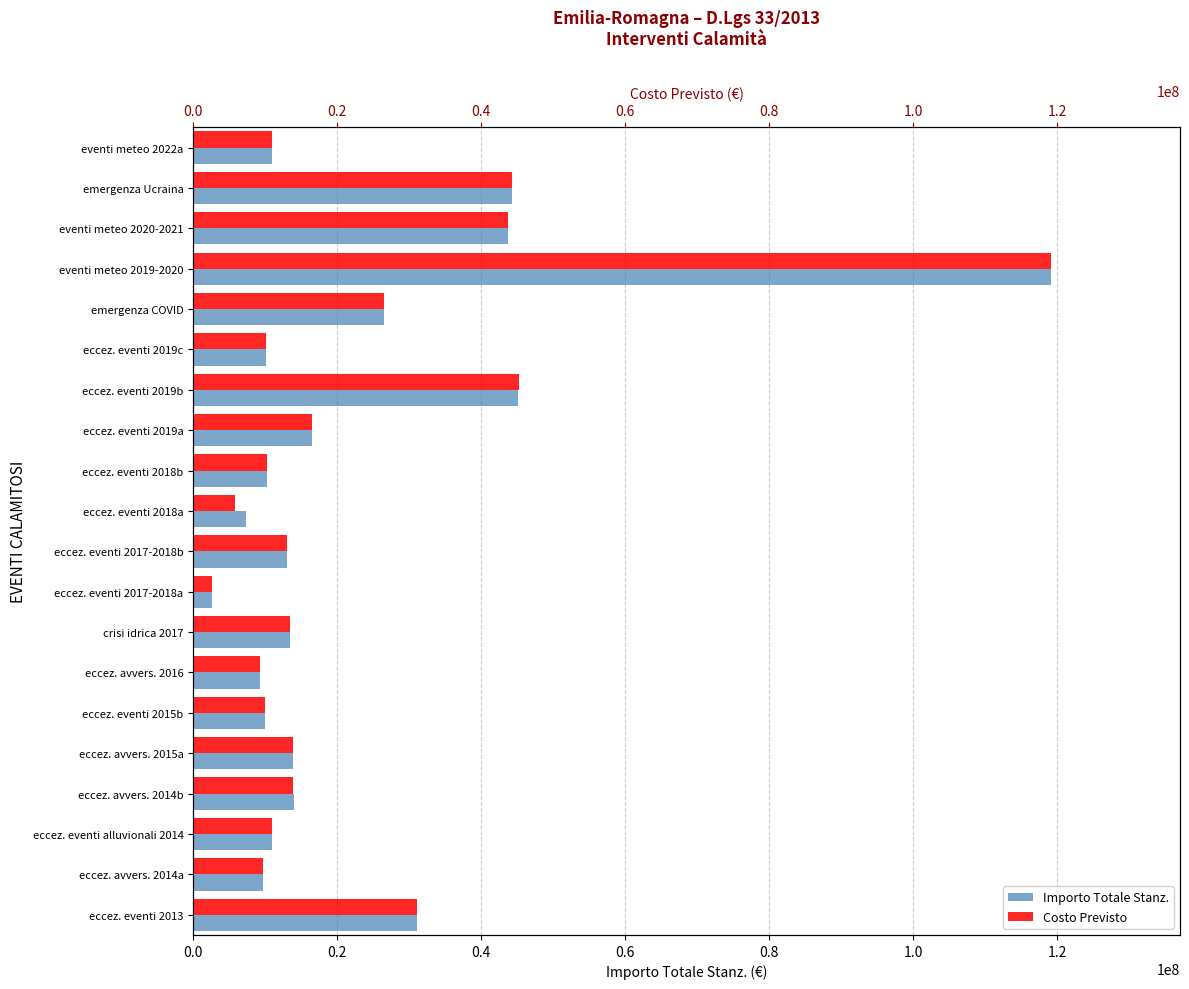

What is the difference between the Costo Previsto values at eccez. eventi 2019b and eccez. eventi 2013?

14052131.9